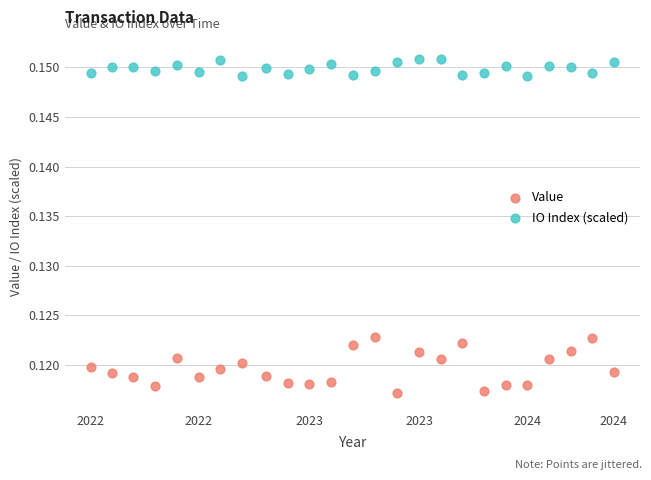

Which series contains the lowest Y value?

Value